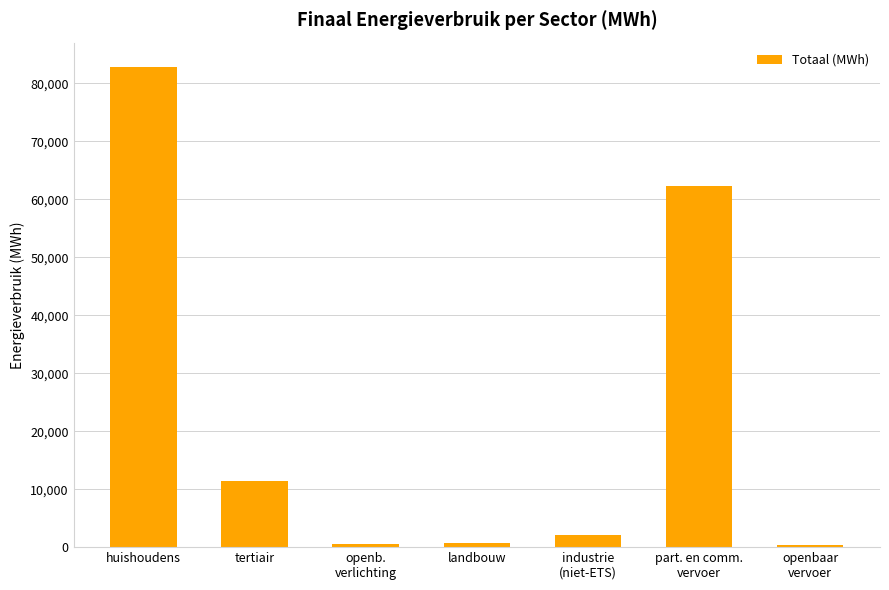

What is the label of the 4th bar from the right?

landbouw